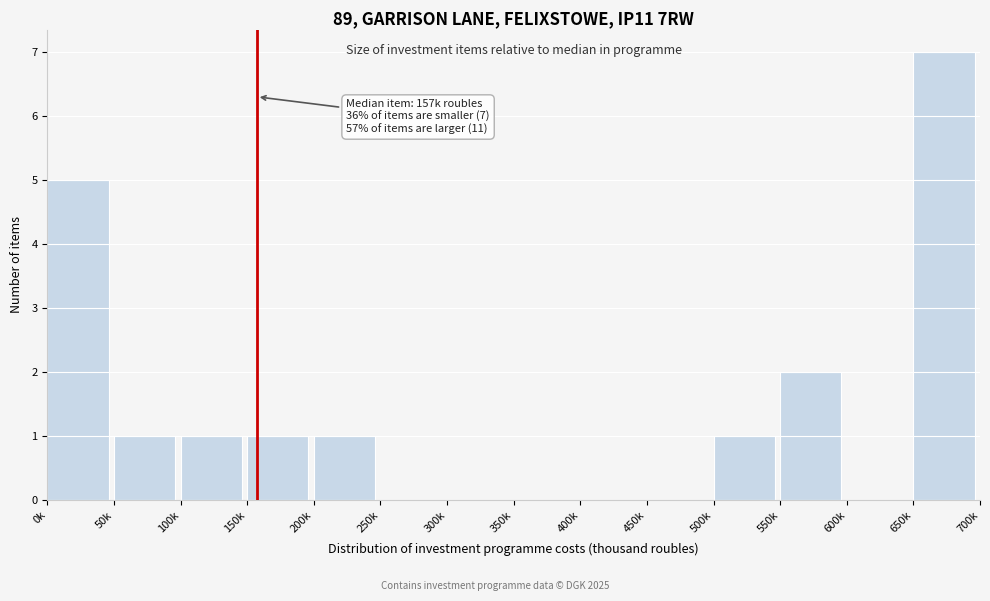

Reading left to right, what are all the values shown in this chart?

0k=5	50k=1	100k=1	150k=1	200k=1	250k=0	300k=0	350k=0	400k=0	450k=0	500k=1	550k=2	600k=0	650k=7